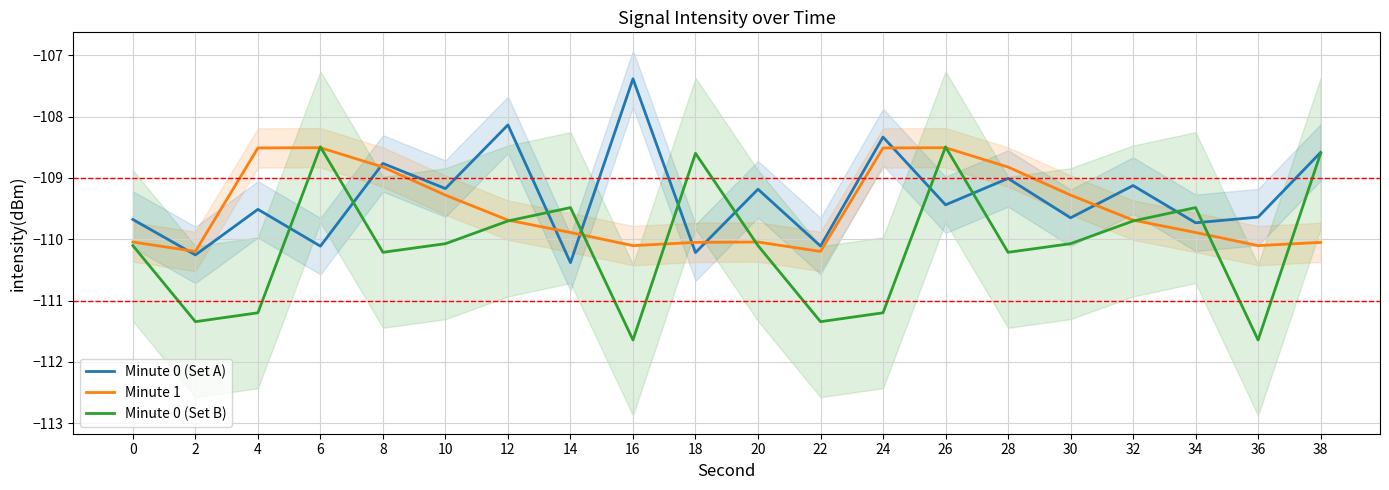

Does the chart have visible grid lines?

Yes